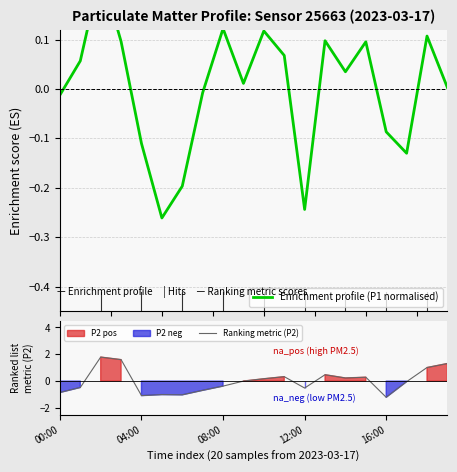

What is the value of the Ranking metric (P2) point at the 8th from the left?

-0.7